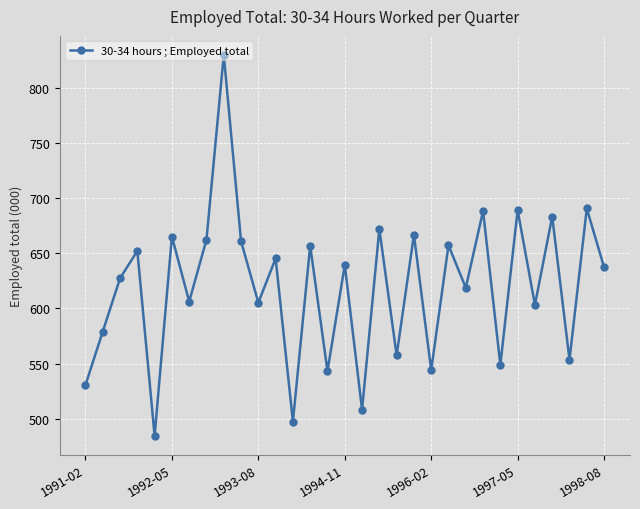

How many points are higher than both their immediate neighbors (excluding endpoints)?

13